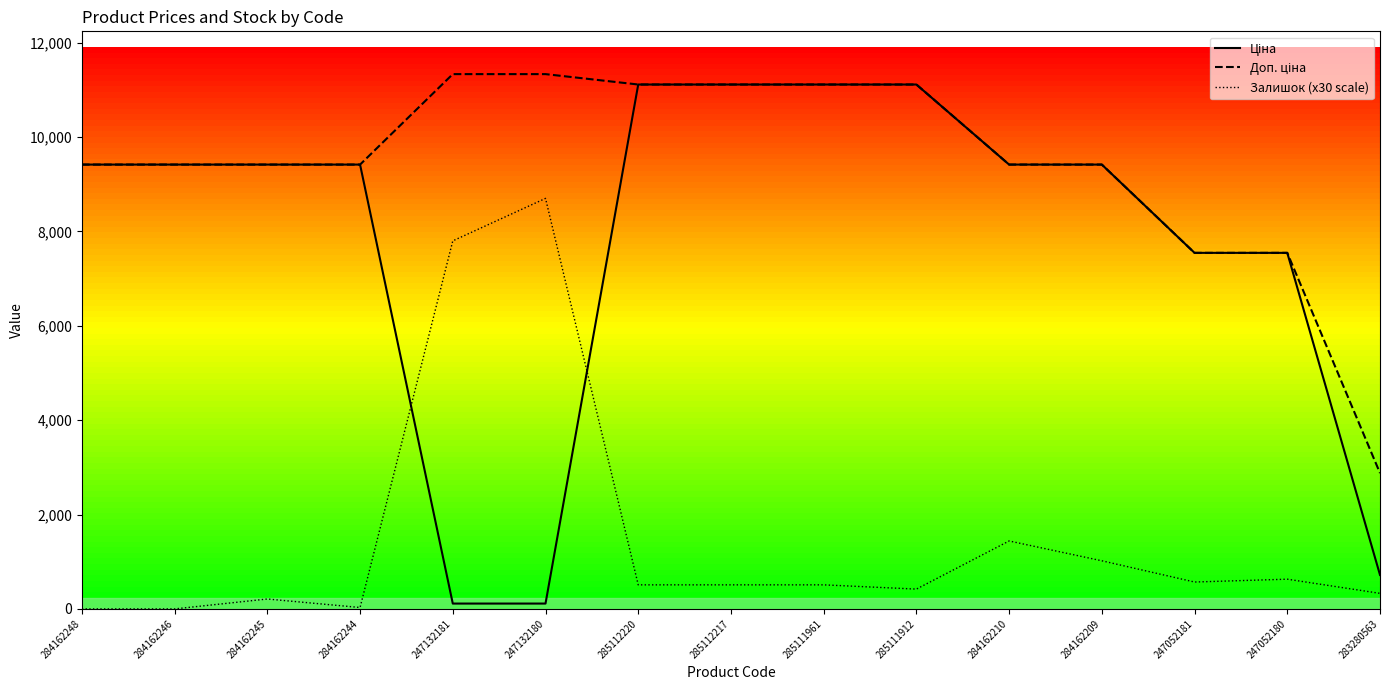

How many data points does each series have?

15